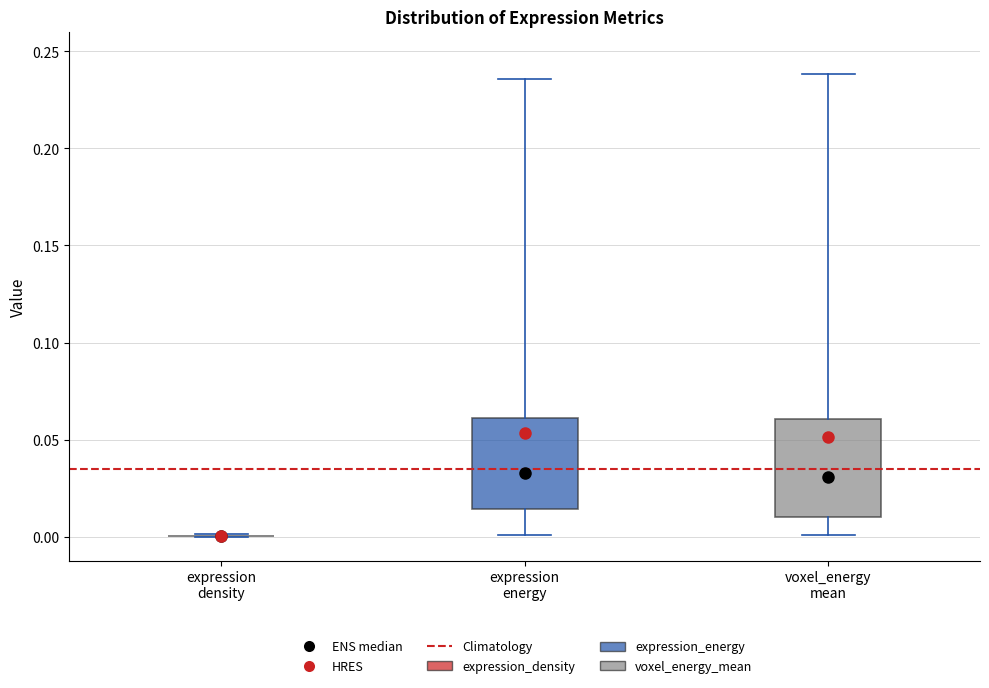

Reading left to right, read every box against the y-axis: the position of its median line, the range the box covers, and the ends of its whiskers. The values are not printed on the chart, so give them approximately, as read against the axis.

expression density: box collapsed to a line at 0.000, whiskers 0.000 to 0.000
expression energy: median 0.035, box 0.015 to 0.060, whiskers 0.000 to 0.235
voxel_energy mean: median 0.030, box 0.010 to 0.060, whiskers 0.000 to 0.240